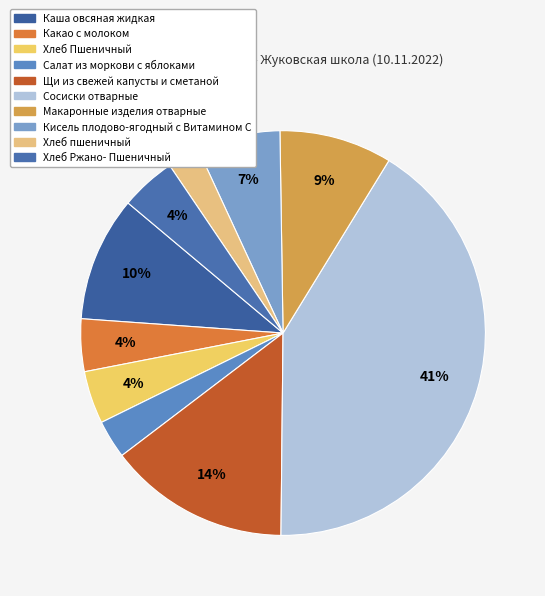

Which slice is the largest?

Сосиски отварные